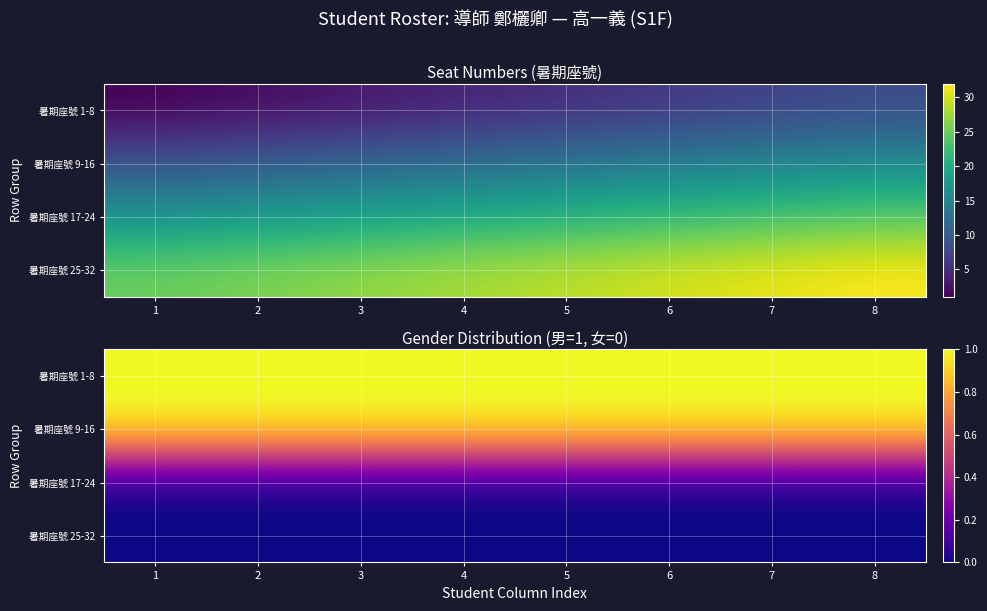

Which series has the largest total across all categories?

暑期座號 1-8